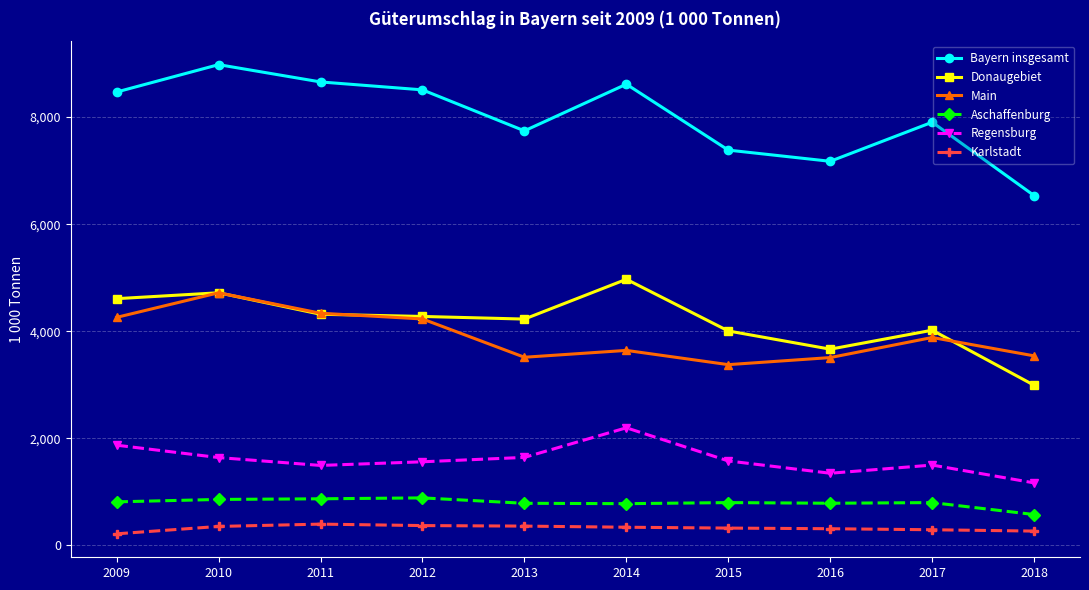

Is the value of Karlstadt at 2009 greater than the value of Regensburg at 2009?

No